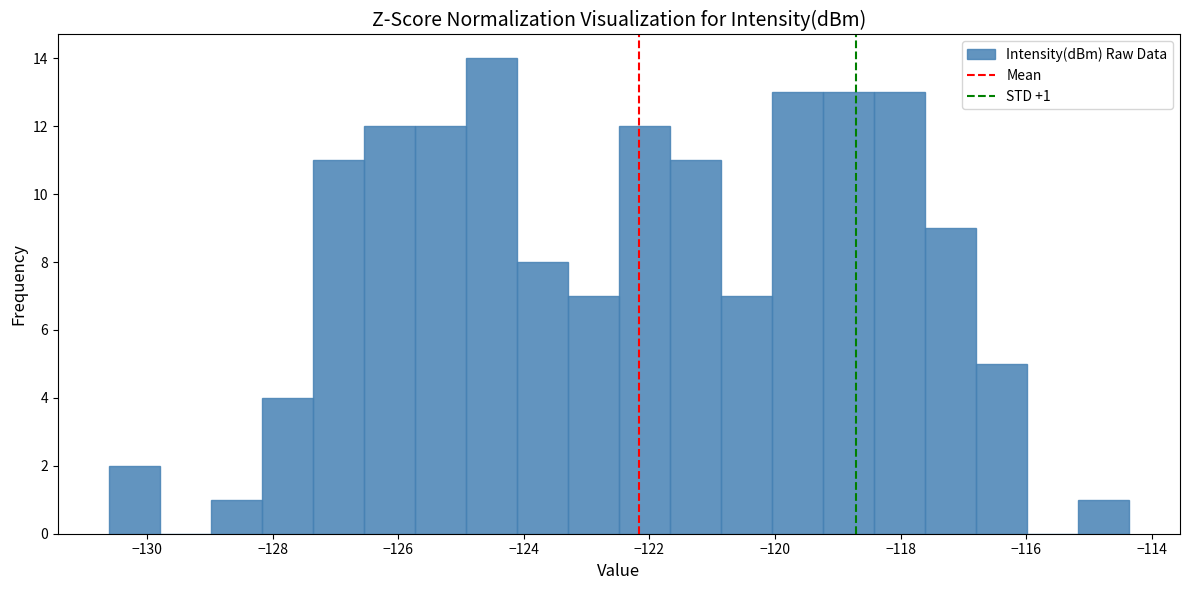

Which range on the x-axis has the tallest bar?

-125.0 to -124.2